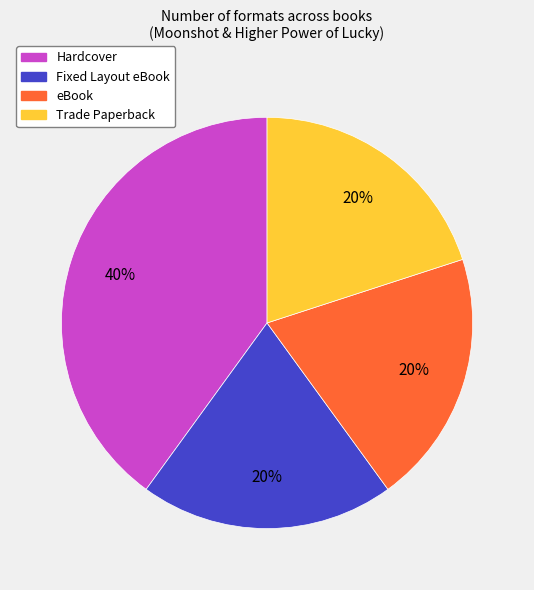

Which category has the biggest portion of the pie?

Hardcover